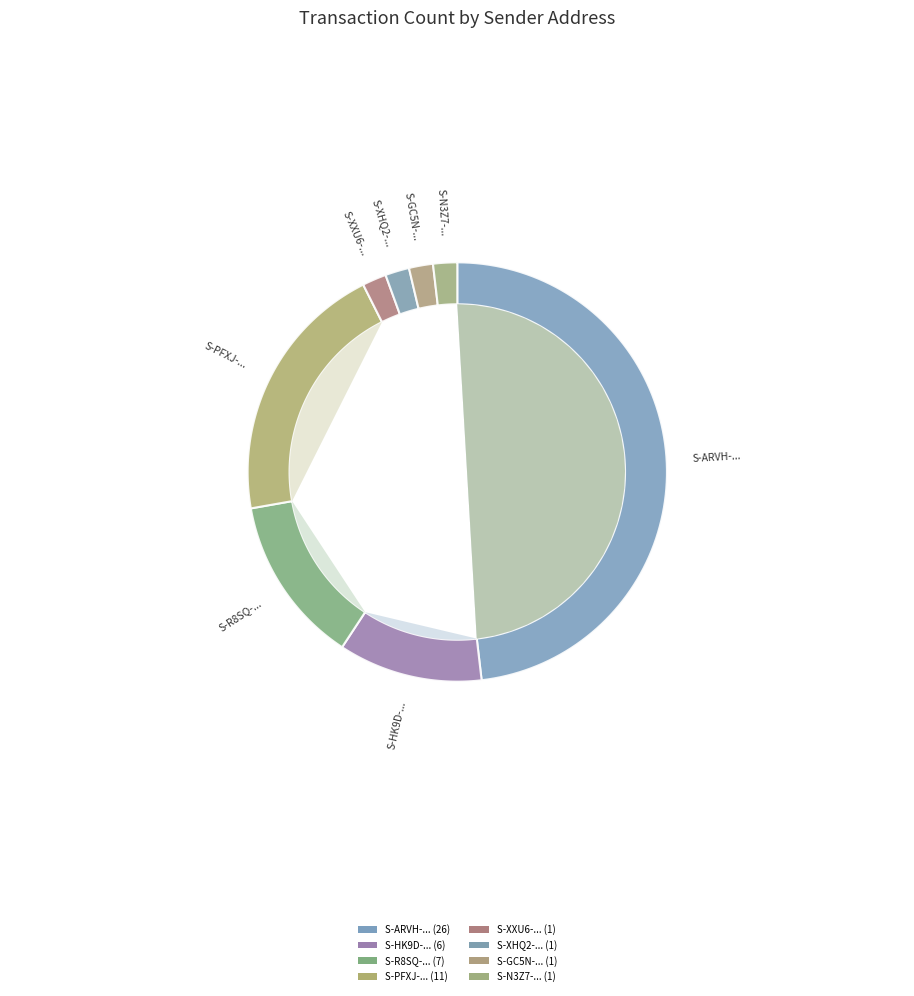

How many slices are in this pie chart?

8